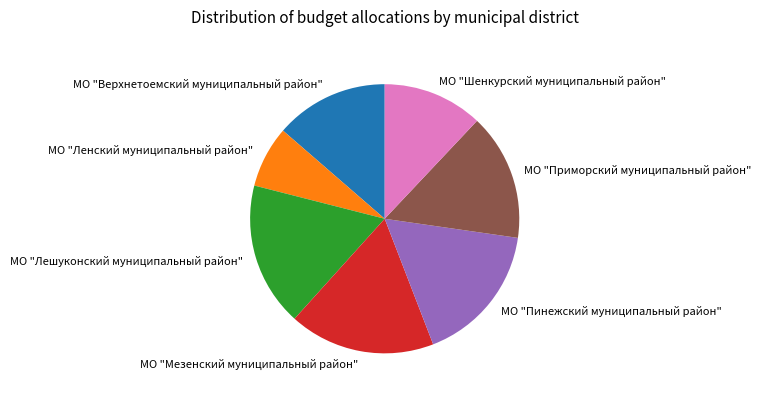

Is it true that МО "Шенкурский муниципальный район" is 12% of the pie?

True